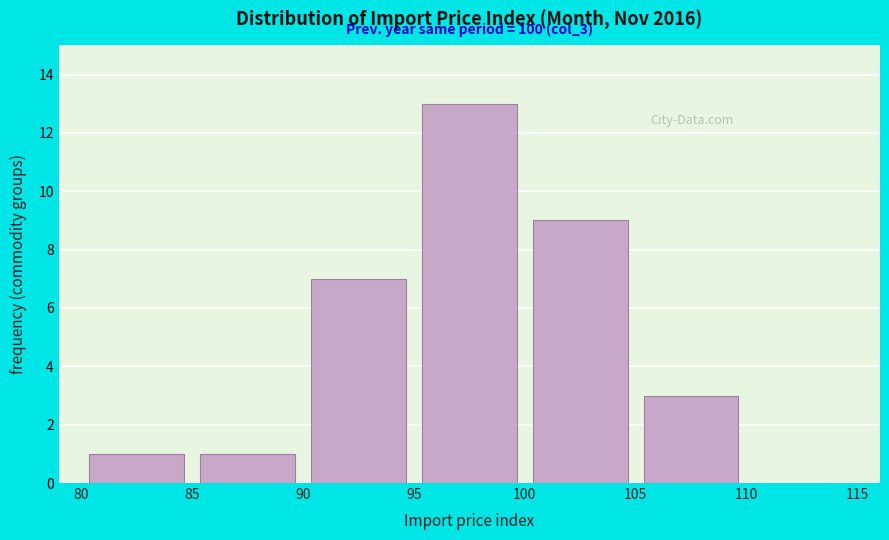

Over which range of the x-axis is the bar tallest?

95 to 100